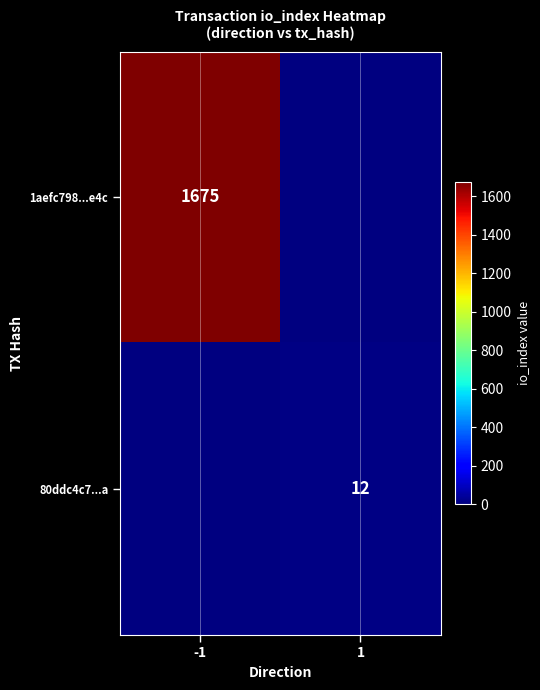

What is the greatest value displayed?

1675.0